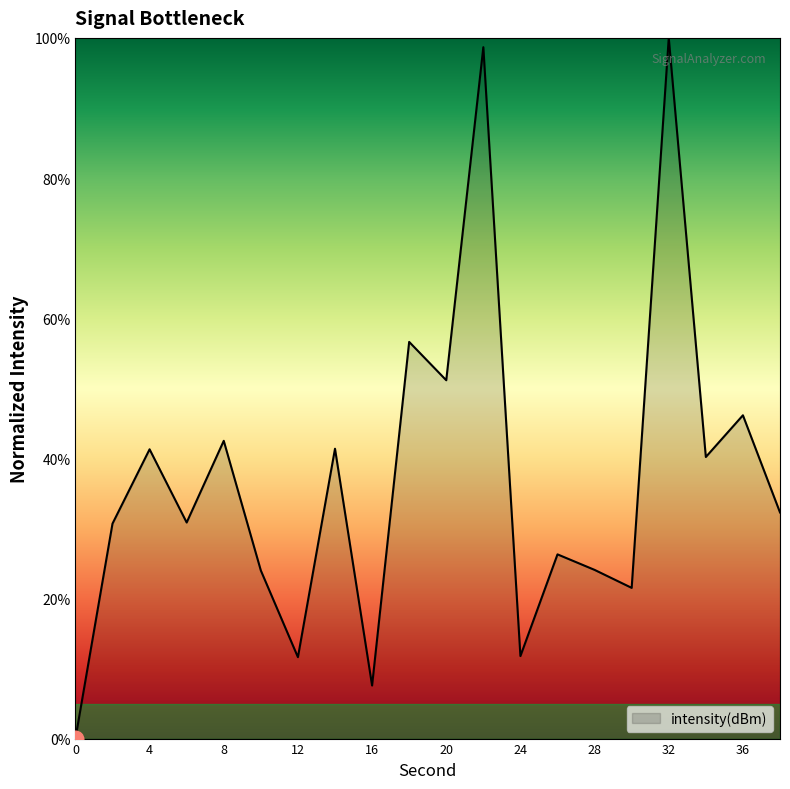

What is the difference between the maximum and minimum values?

100.0